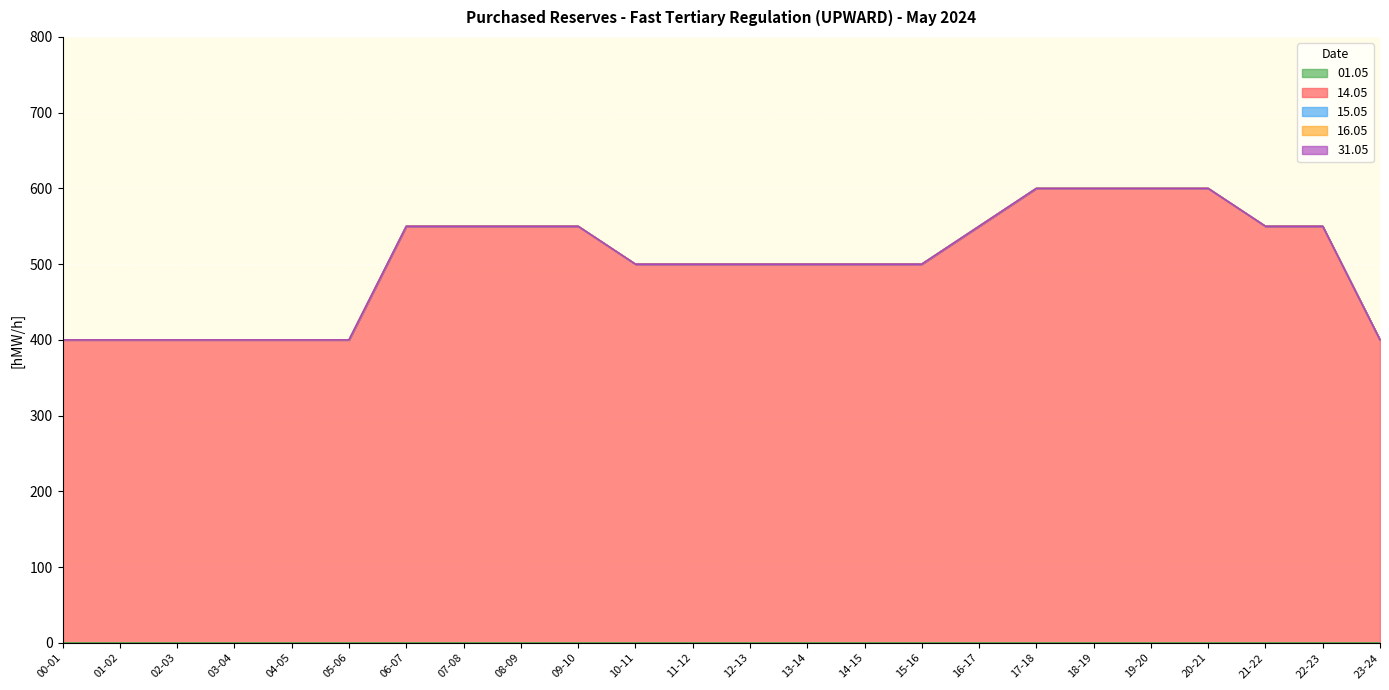

True or false: 31.05 has more than 0 interior local peaks.

False